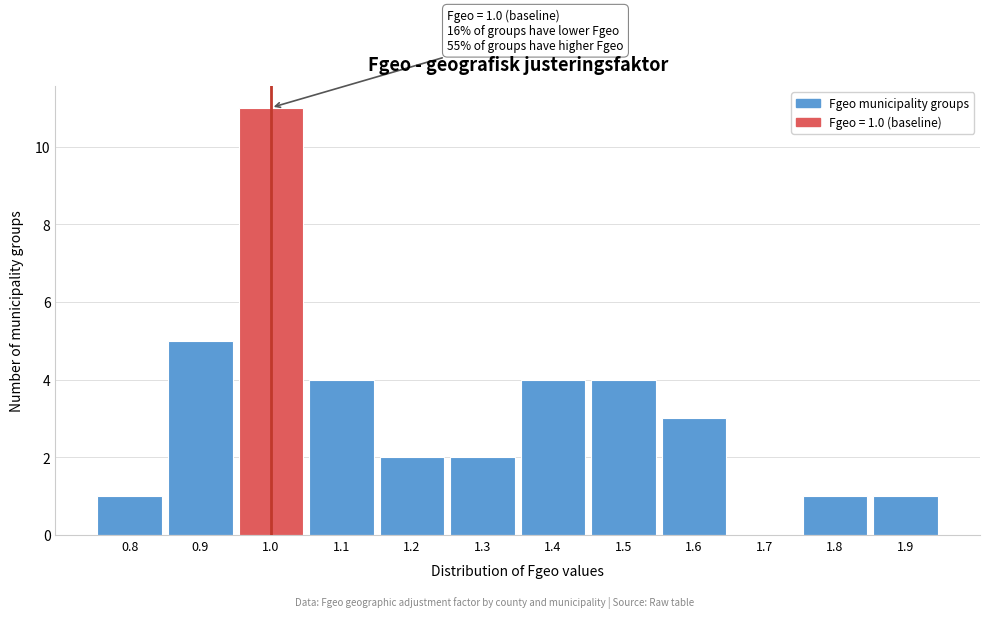

Which range on the x-axis has the tallest bar?

0.95 to 1.05